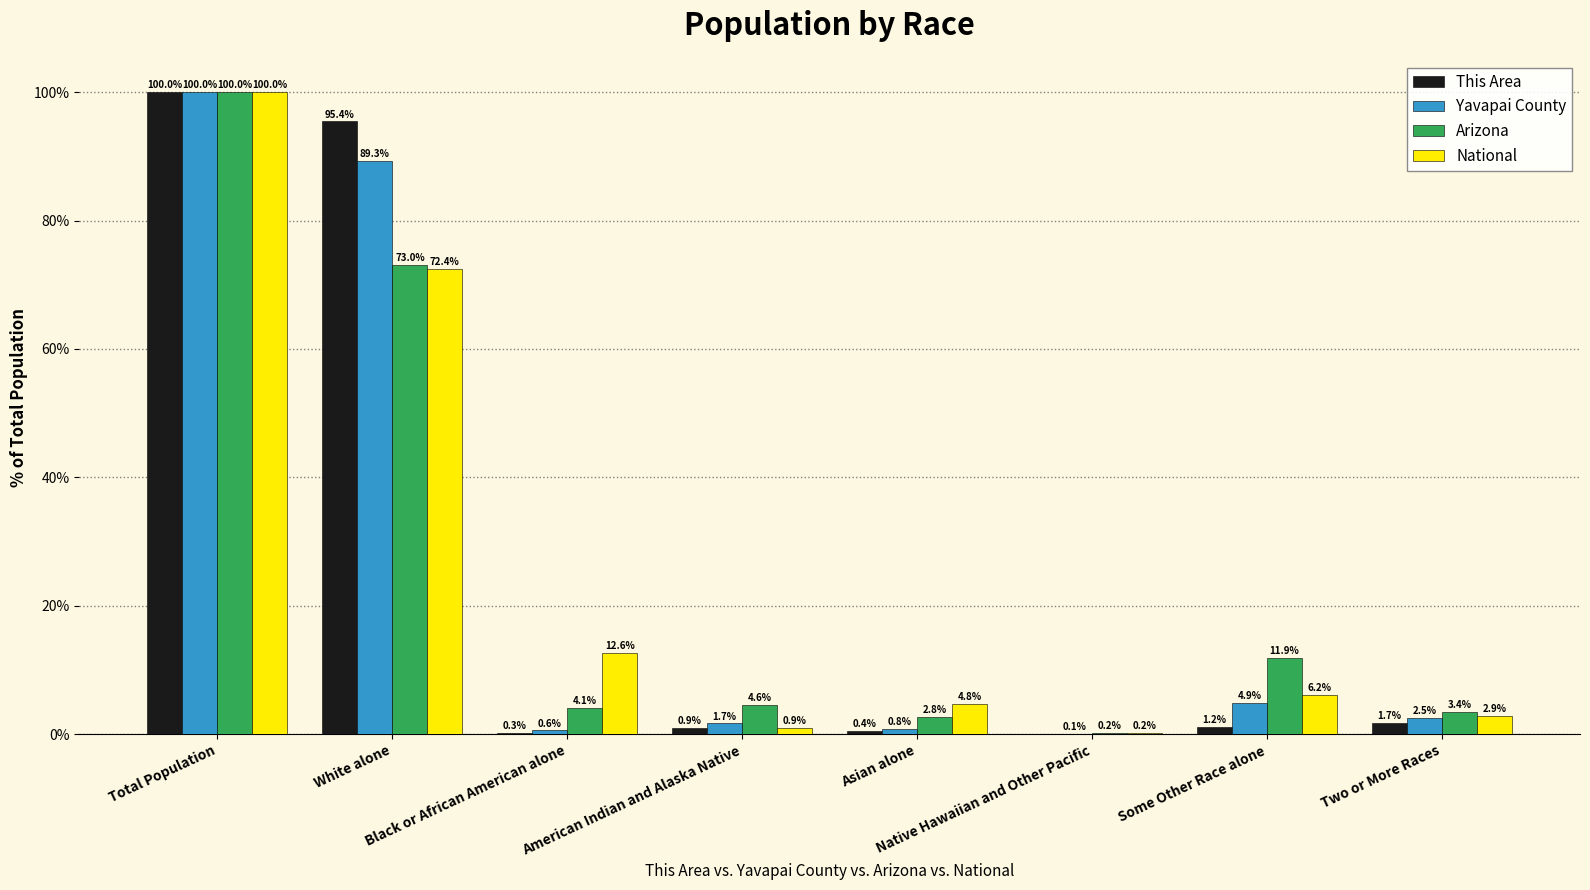

Is the value of Yavapai County at American Indian and Alaska Native greater than the value of National at Native Hawaiian and Other Pacific?

Yes